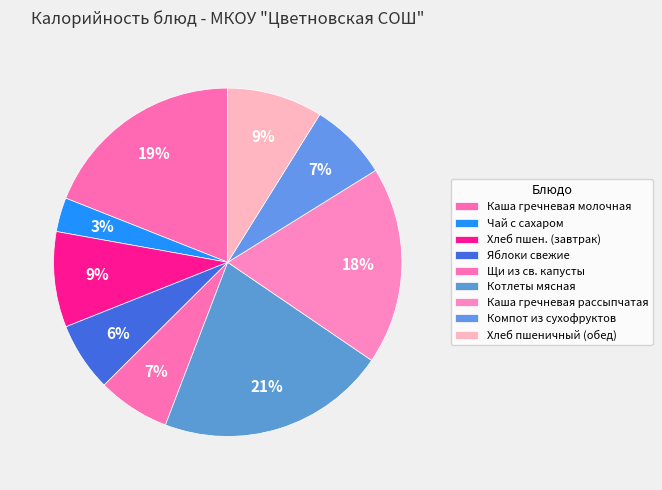

Is there a majority slice in this chart?

No